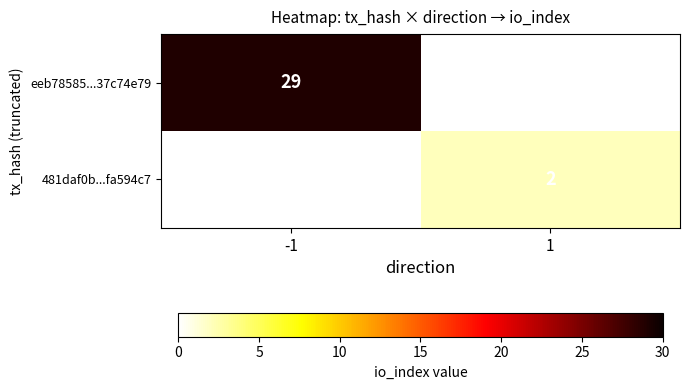

The value of 481daf0b...fa594c7 at 1 is 1. True or false?

False